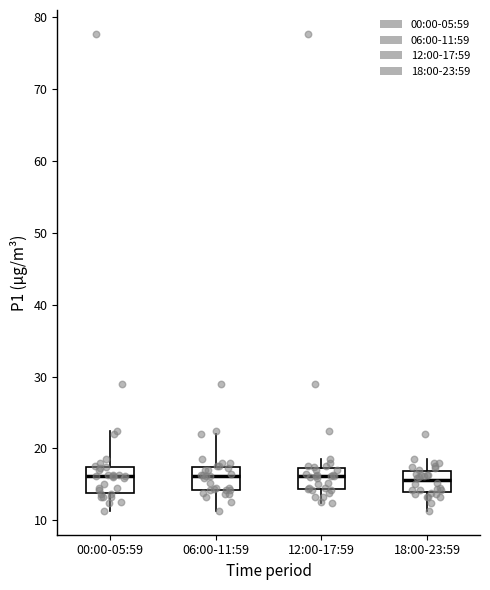

Where does the lower whisker of the box for 00:00-05:59 end on the y-axis? The values are not printed on the chart, so give them approximately, as read against the axis.

11